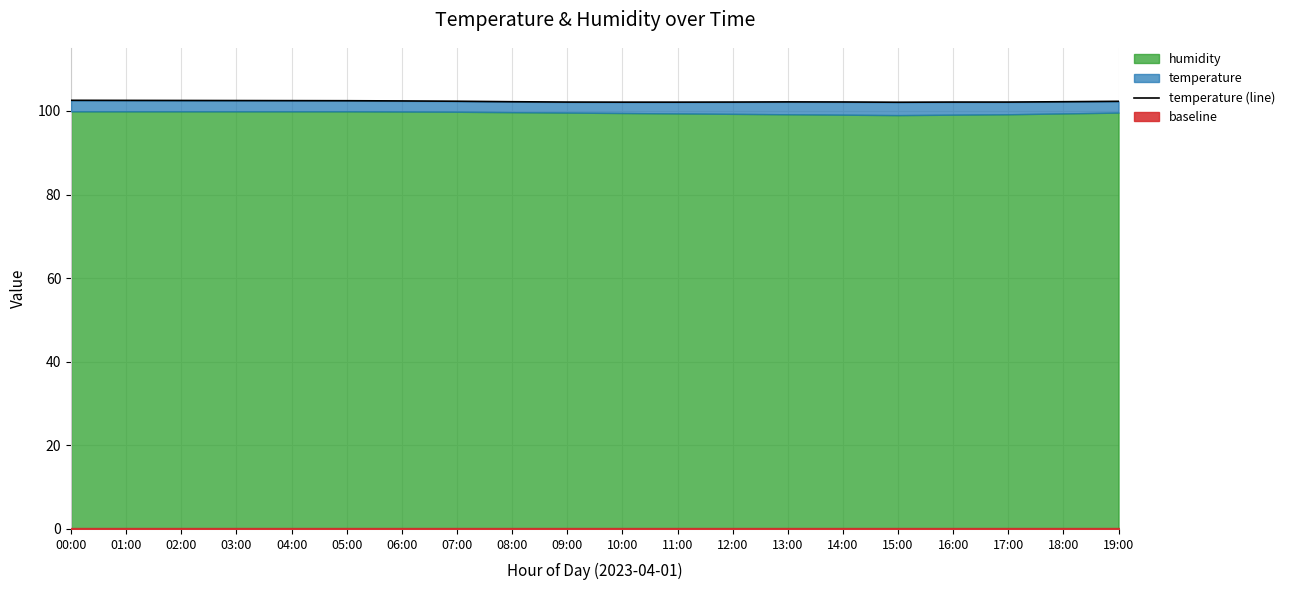

How many points are higher than both their immediate neighbors (excluding endpoints)?

1